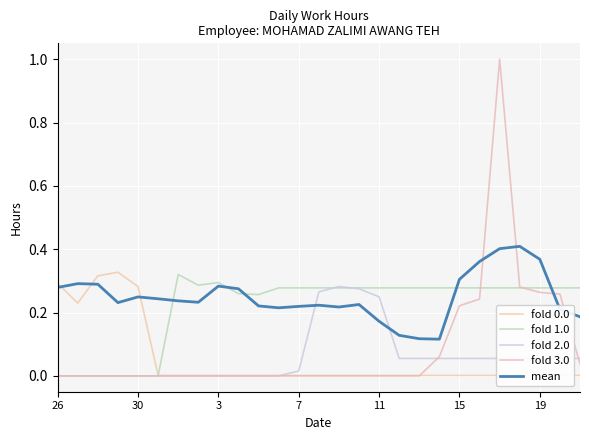

Is it true that fold 3.0 equals 0.0 at 11?

True